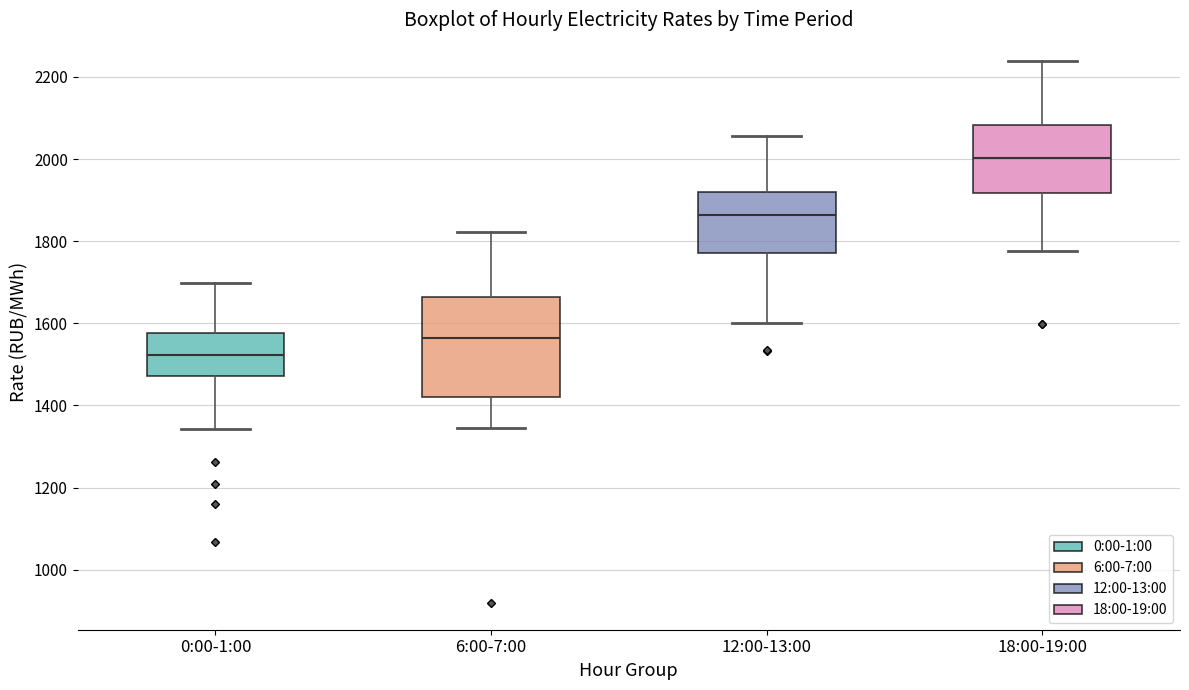

Which box is the tallest, from its lower edge to its upper edge?

6:00-7:00